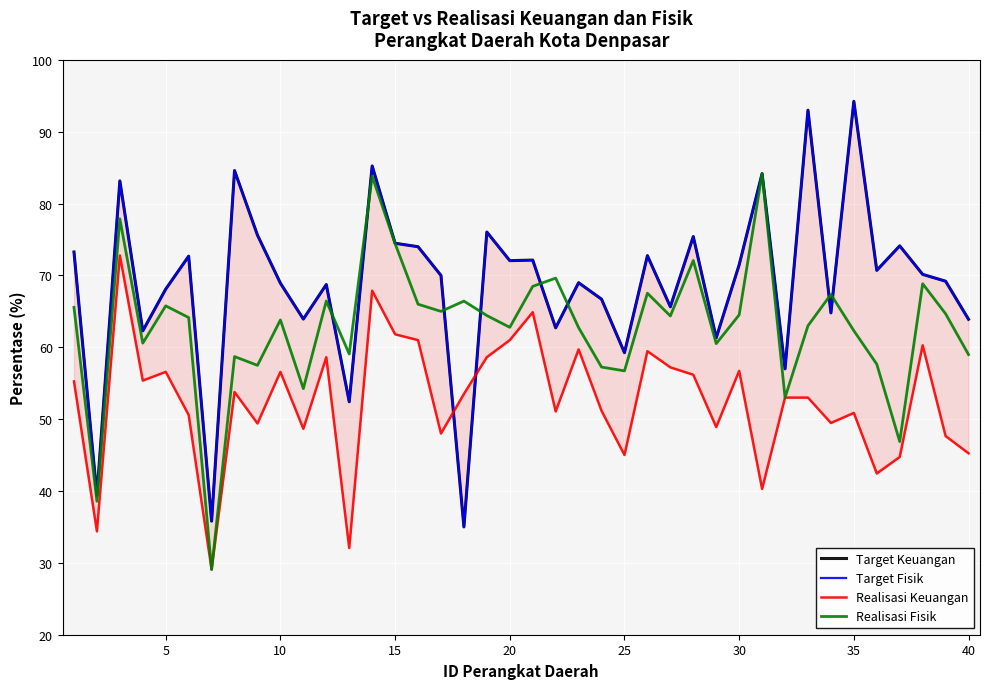

Which series has the widest spread of values?

Target Keuangan